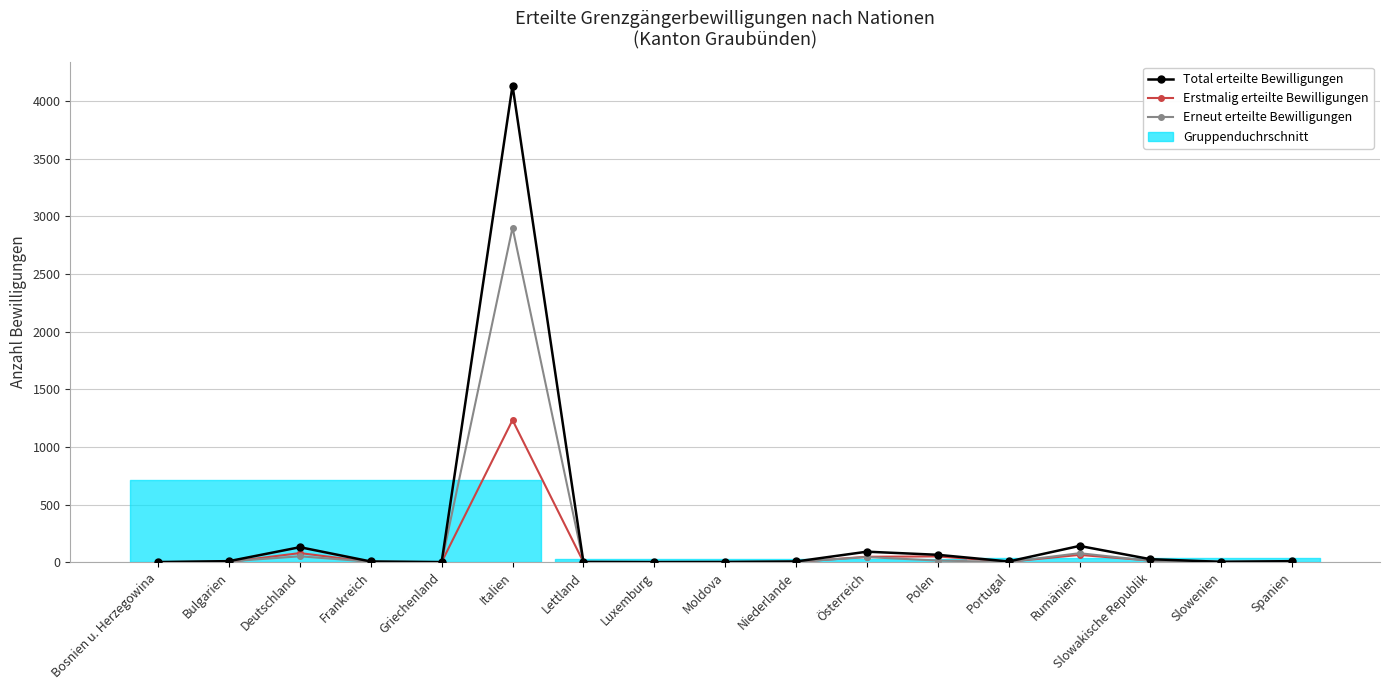

Reading left to right, extract all data points from this chart.

Total erteilte Bewilligungen: Bosnien u. Herzegowina=1	Bulgarien=9	Deutschland=130	Frankreich=6	Griechenland=1	Italien=4136	Lettland=2	Luxemburg=1	Moldova=2	Niederlande=6	Österreich=91	Polen=64	Portugal=6	Rumänien=141	Slowakische Republik=26	Slowenien=3	Spanien=9
Erstmalig erteilte Bewilligungen: Bosnien u. Herzegowina=1	Bulgarien=2	Deutschland=79	Frankreich=2	Griechenland=1	Italien=1233	Lettland=2	Luxemburg=1	Moldova=1	Niederlande=2	Österreich=47	Polen=50	Portugal=4	Rumänien=63	Slowakische Republik=14	Slowenien=3	Spanien=5
Erneut erteilte Bewilligungen: Bosnien u. Herzegowina=0	Bulgarien=7	Deutschland=51	Frankreich=4	Griechenland=0	Italien=2903	Lettland=0	Luxemburg=0	Moldova=1	Niederlande=4	Österreich=44	Polen=14	Portugal=2	Rumänien=78	Slowakische Republik=12	Slowenien=0	Spanien=4